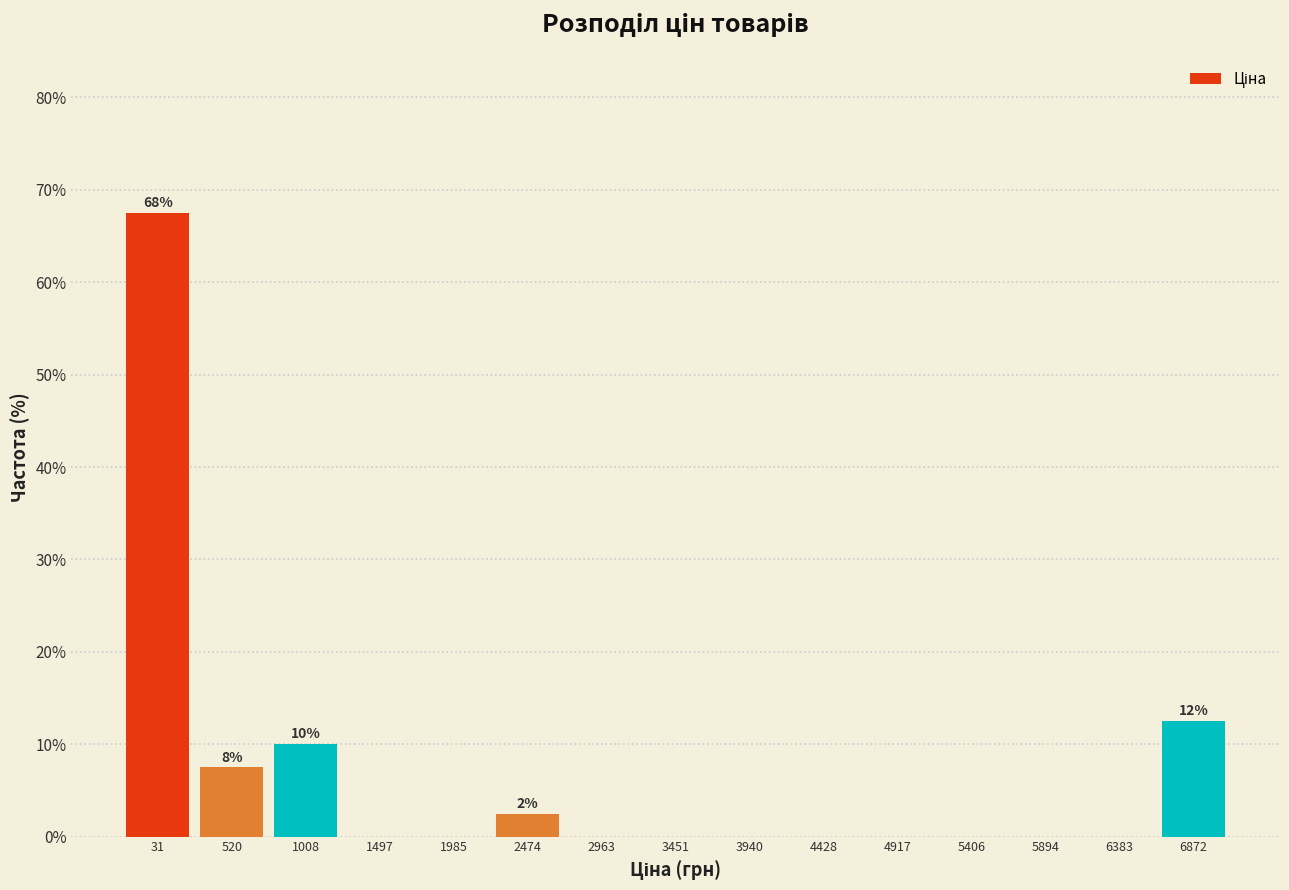

Reading right to left, what are all the values shown in this chart?

6872=12.5	6383=0.0	5894=0.0	5406=0.0	4917=0.0	4428=0.0	3940=0.0	3451=0.0	2963=0.0	2474=2.5	1985=0.0	1497=0.0	1008=10.0	520=7.5	31=67.5